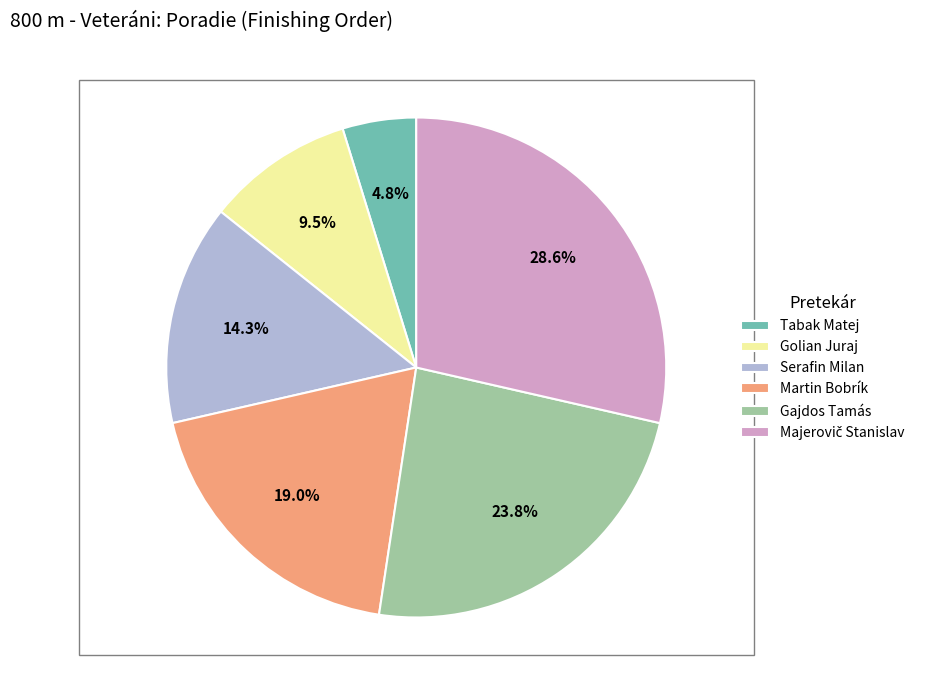

What percentage is the Tabak Matej slice, to the nearest percent?

5%